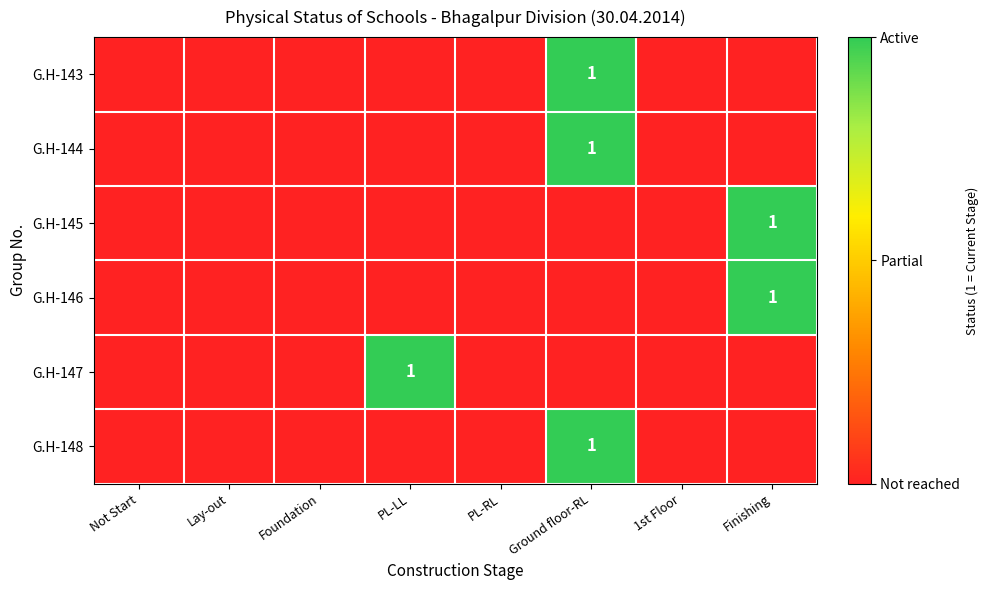

How many data points does each series have?

8